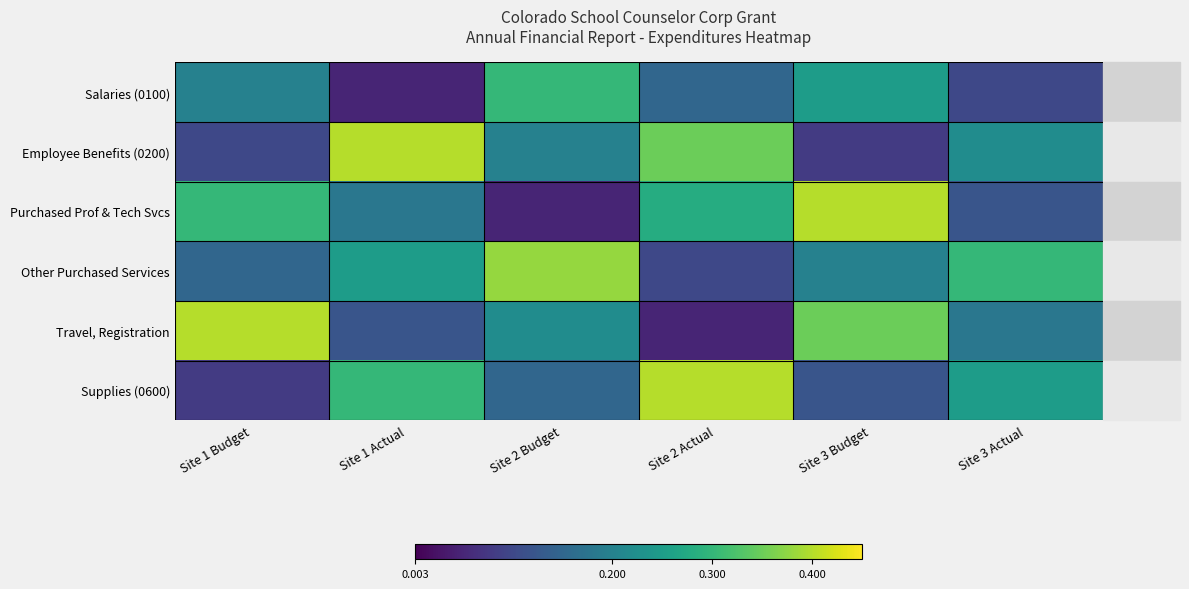

Which series has the largest range (max minus min)?

Purchased Prof & Tech Svcs